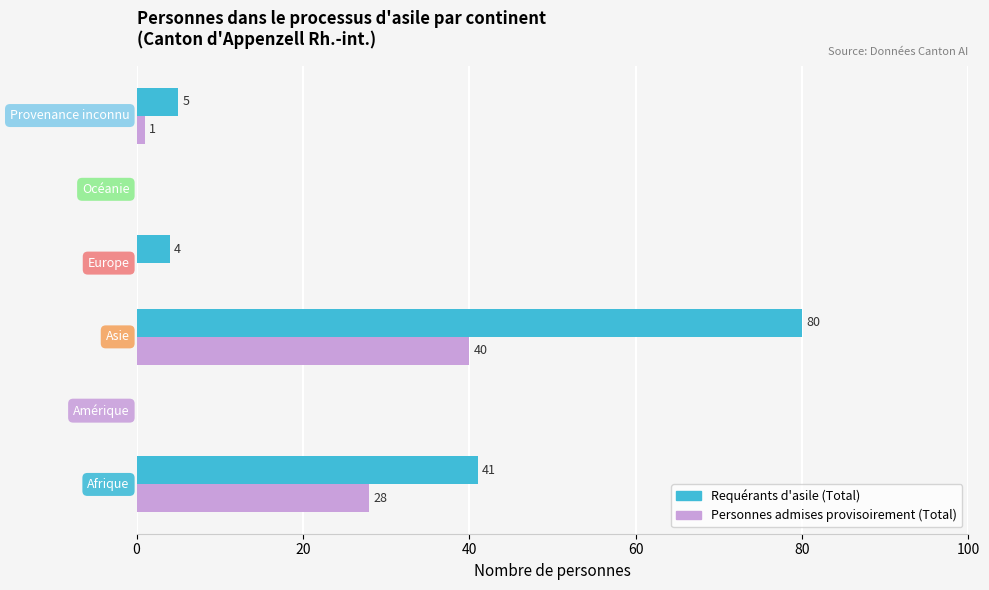

Which series has the largest total across all categories?

Requérants d'asile (Total)